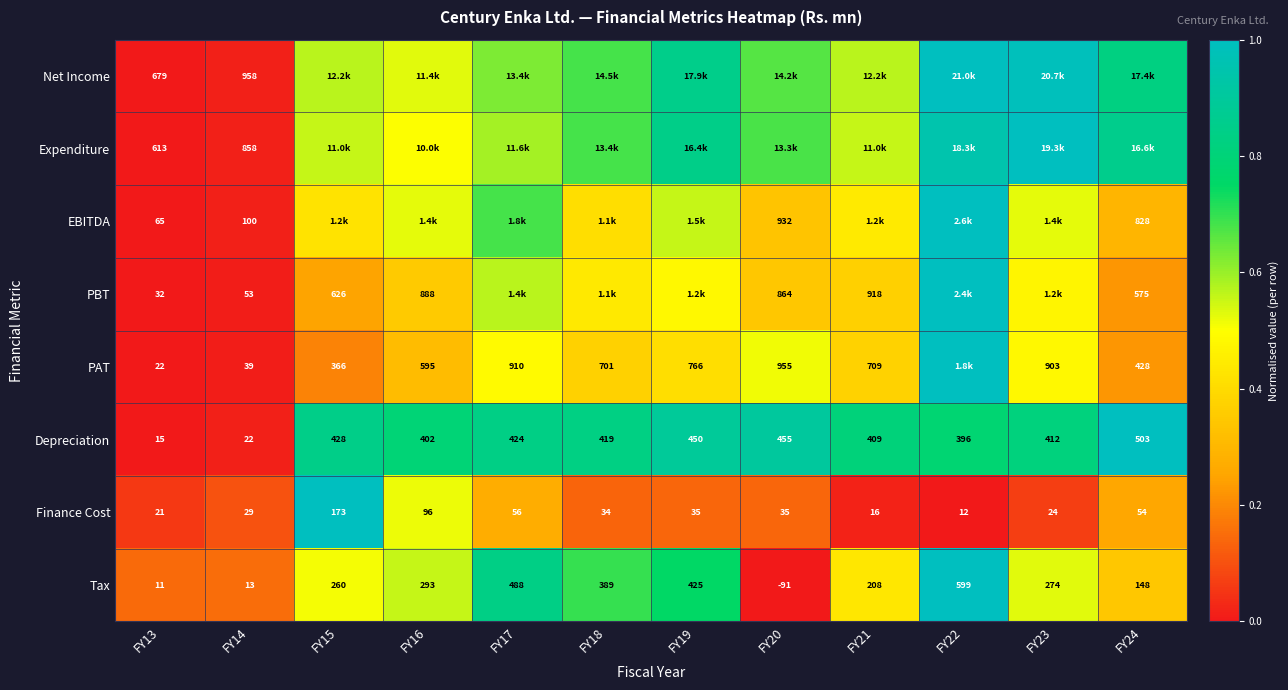

How many values in the Tax series are below 274?

6